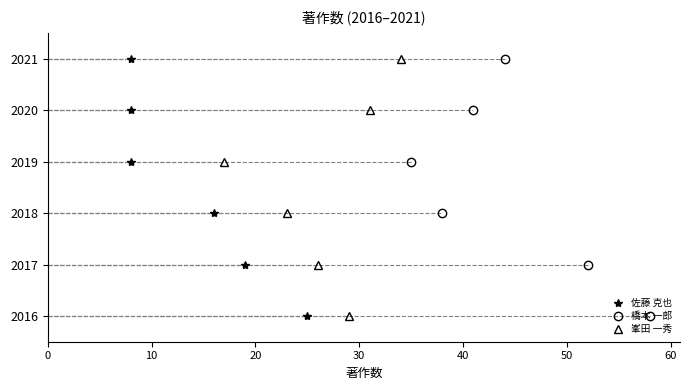

Count the 橋本 一郎 values in the range 1 to 4.

4